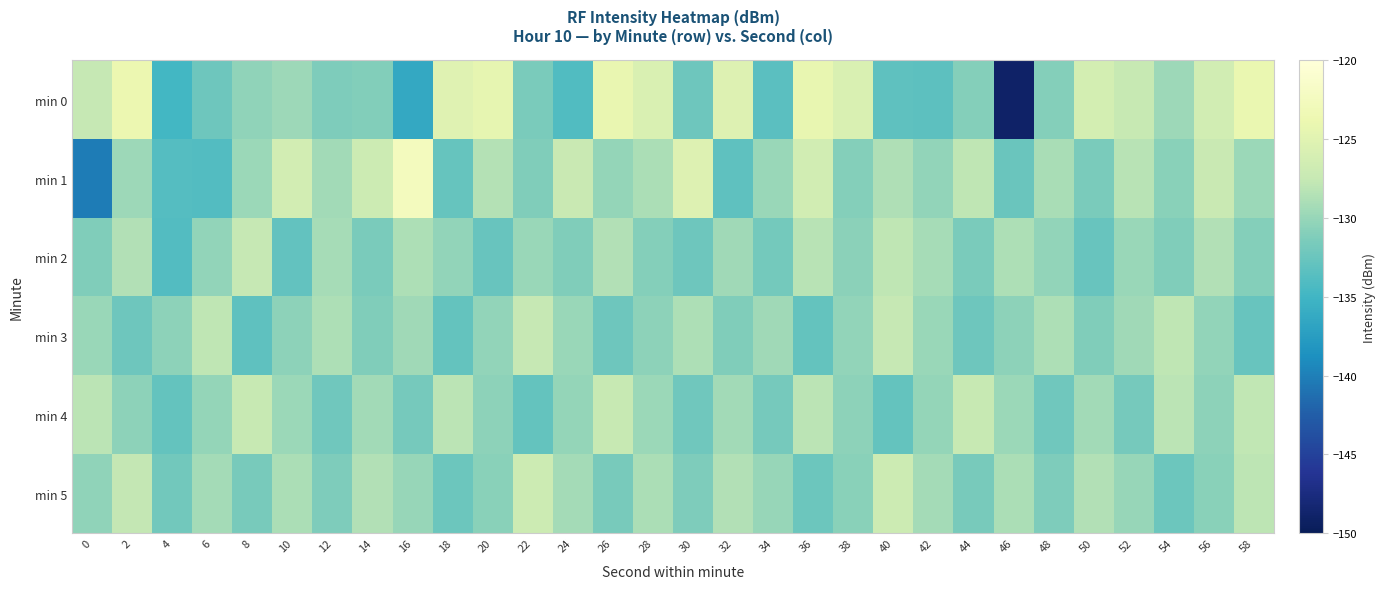

Which series has the largest range (max minus min)?

min 0